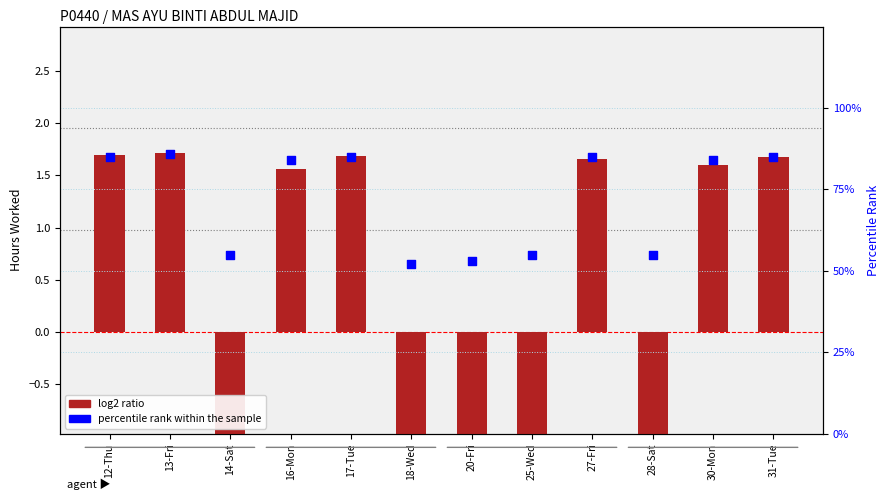

What are all the series names shown in the legend?

log2 ratio, percentile rank within the sample